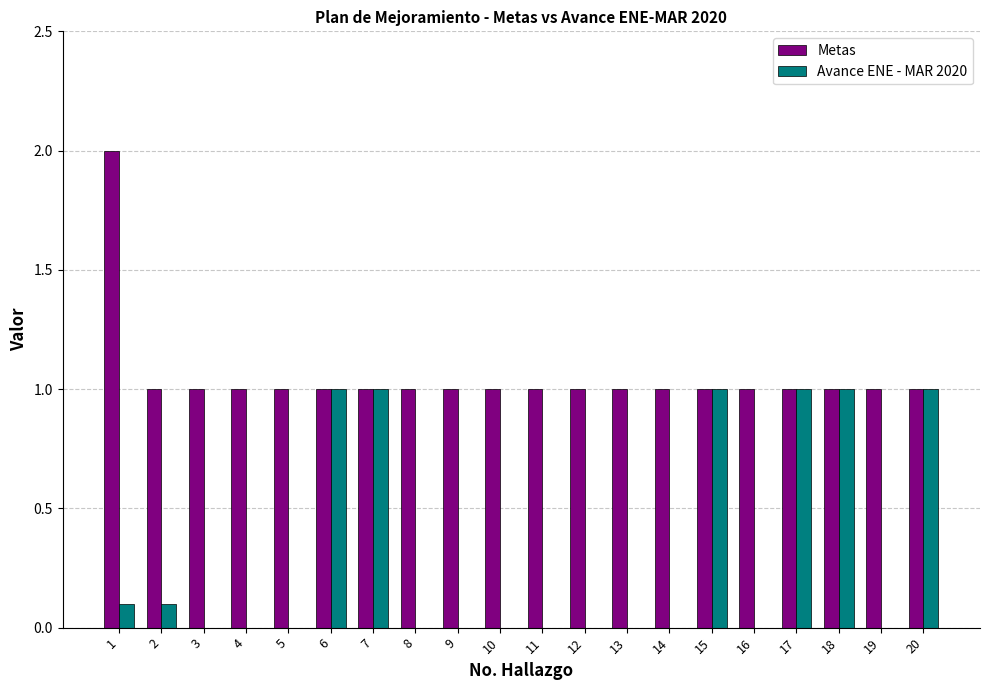

Is the value of Avance ENE - MAR 2020 at 13 greater than the value of Metas at 13?

No